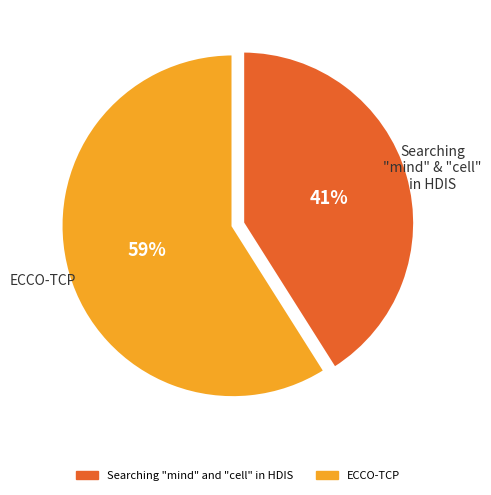

Rank the categories by value from highest to lowest.

ECCO-TCP, Searching "mind" and "cell" in HDIS